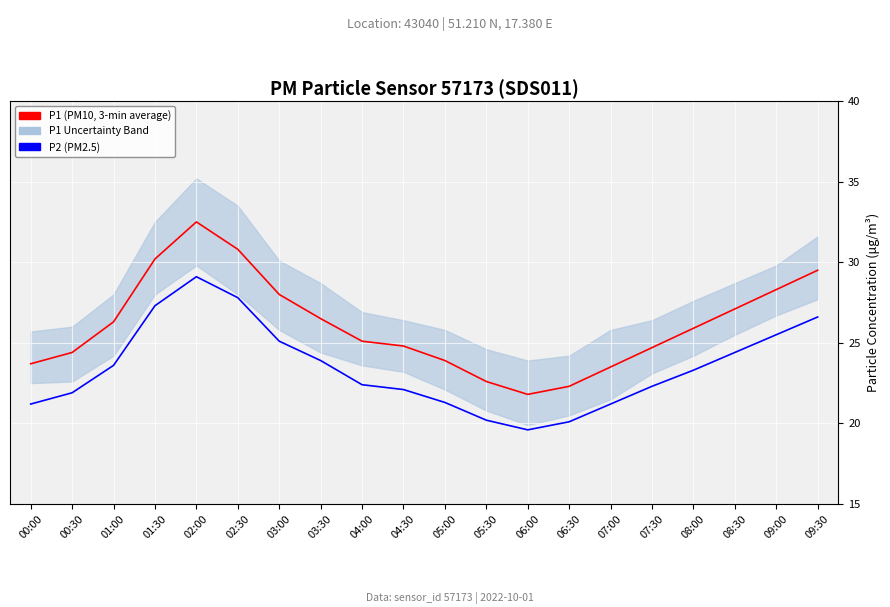

What is the maximum value shown in the chart?

32.5